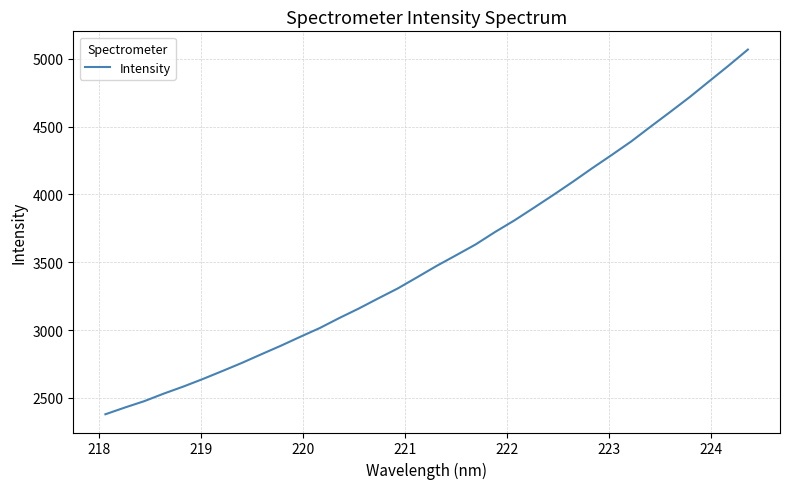

True or false: there are more than 0 points higher than both neighbors.

False